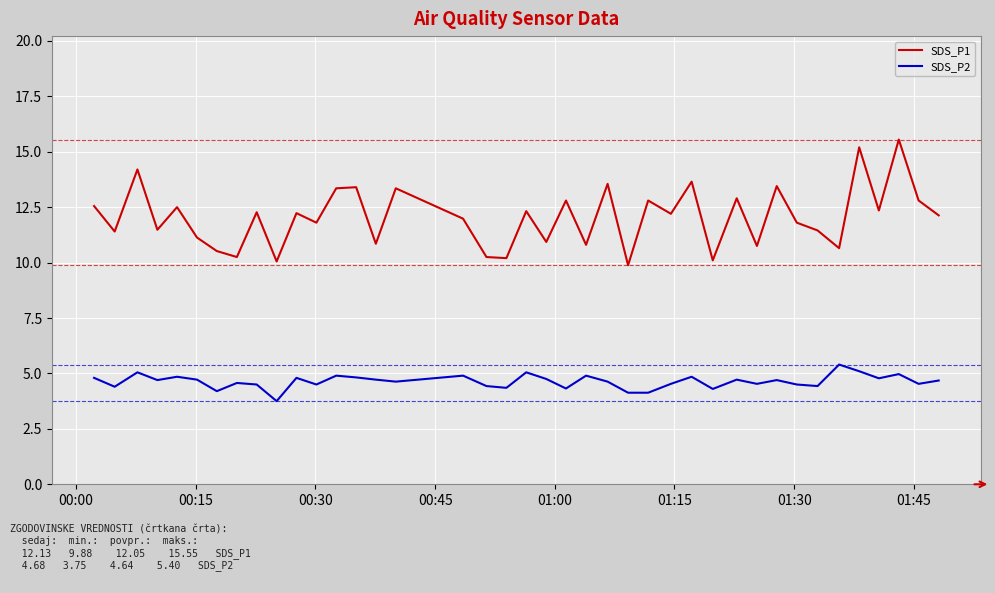

True or false: SDS_P2 and SDS_P1 intersect in this chart.

False